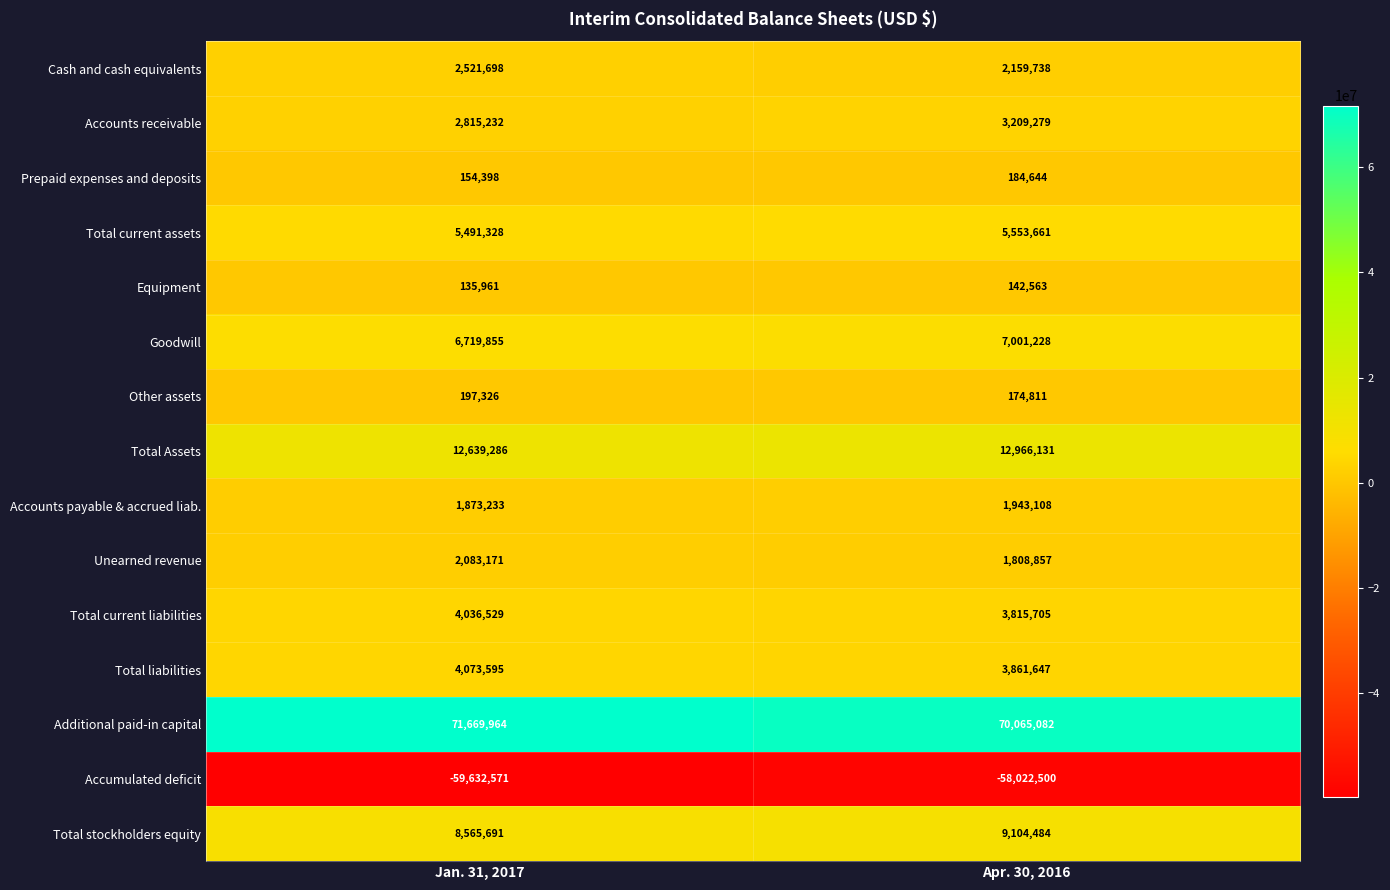

Reading left to right, list all the values displayed in this chart.

Cash and cash equivalents: 2521698	2159738
Accounts receivable: 2815232	3209279
Prepaid expenses and deposits: 154398	184644
Total current assets: 5491328	5553661
Equipment: 135961	142563
Goodwill: 6719855	7001228
Other assets: 197326	174811
Total Assets: 12639286	12966131
Accounts payable & accrued liab.: 1873233	1943108
Unearned revenue: 2083171	1808857
Total current liabilities: 4036529	3815705
Total liabilities: 4073595	3861647
Additional paid-in capital: 71669964	70065082
Accumulated deficit: -59632571	-58022500
Total stockholders equity: 8565691	9104484